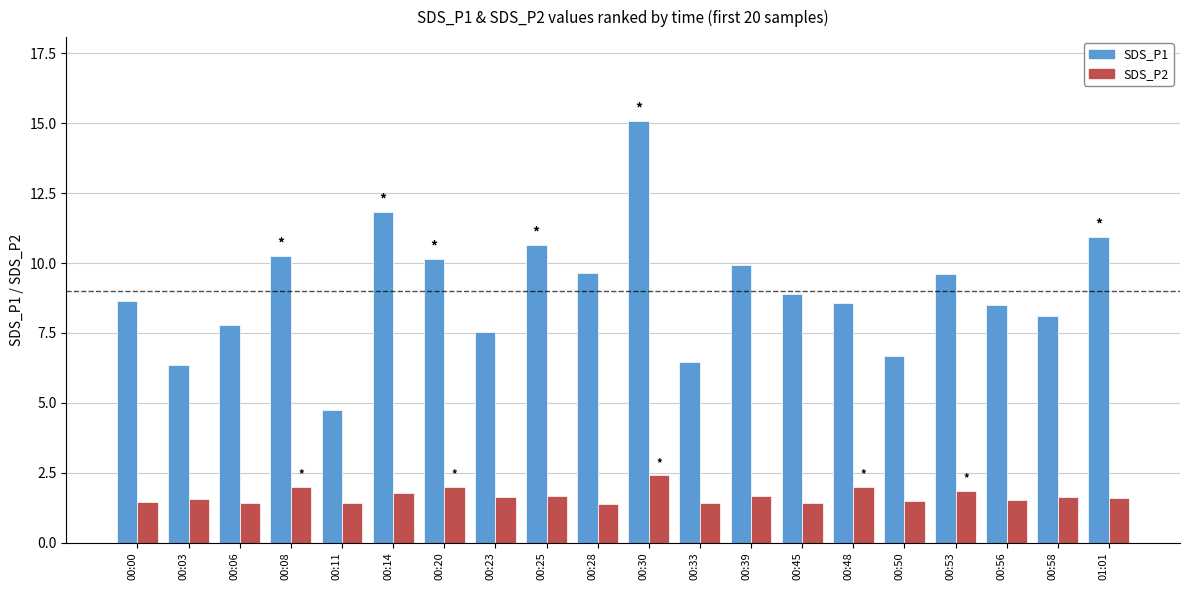

What is the label of the 4th bar from the right?

00:53